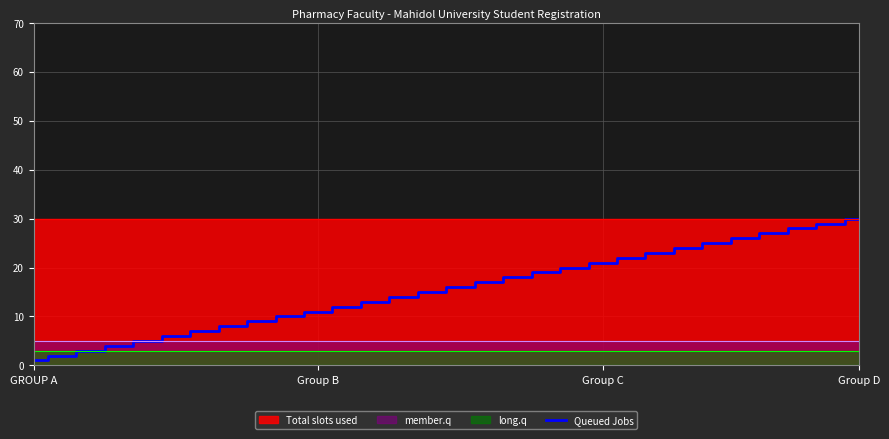

What position from the left is 28?

29